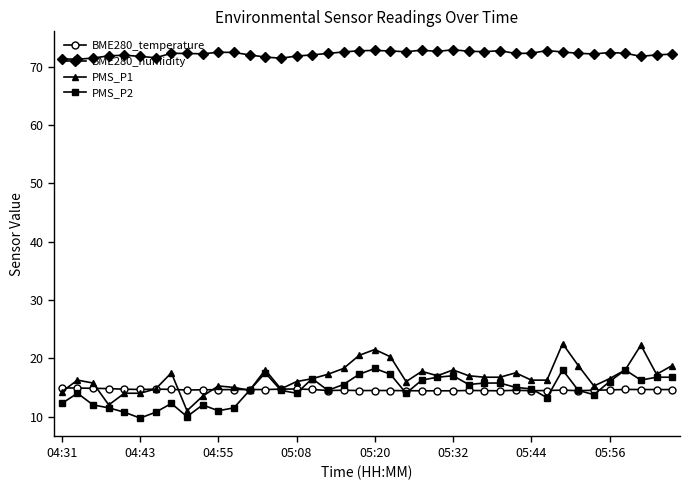

True or false: PMS_P1 and BME280_humidity cross at least once.

False